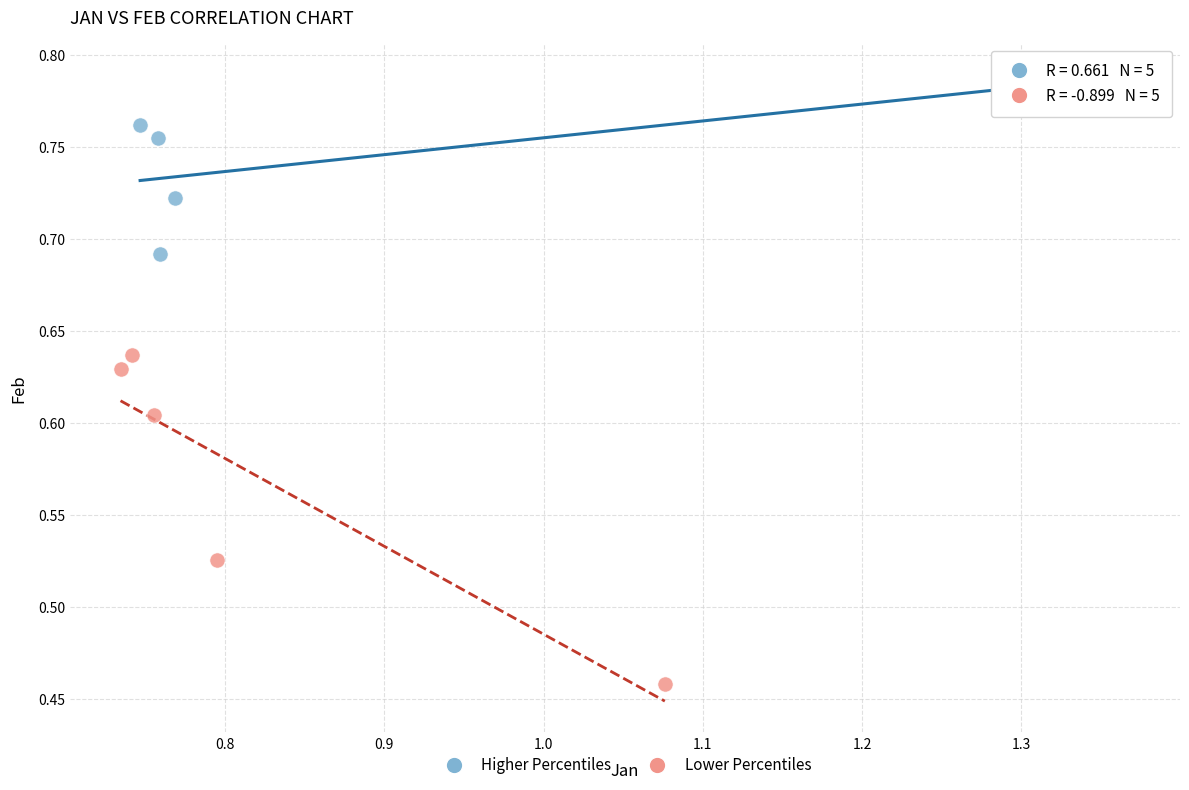

Which series reaches the maximum Y coordinate?

Higher Percentiles